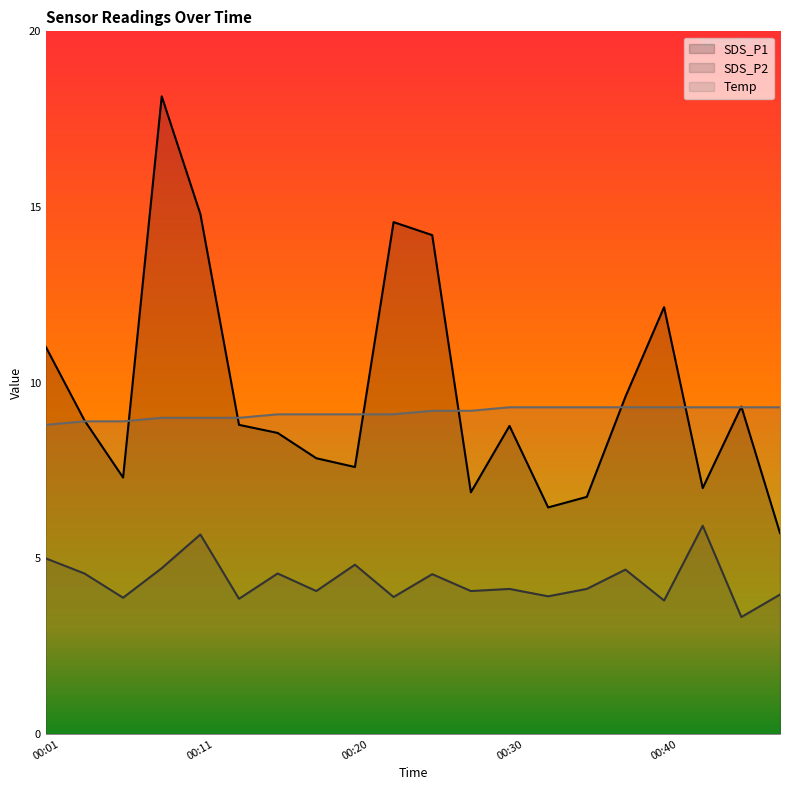

At which category is the sum across all series the highest?

00:08